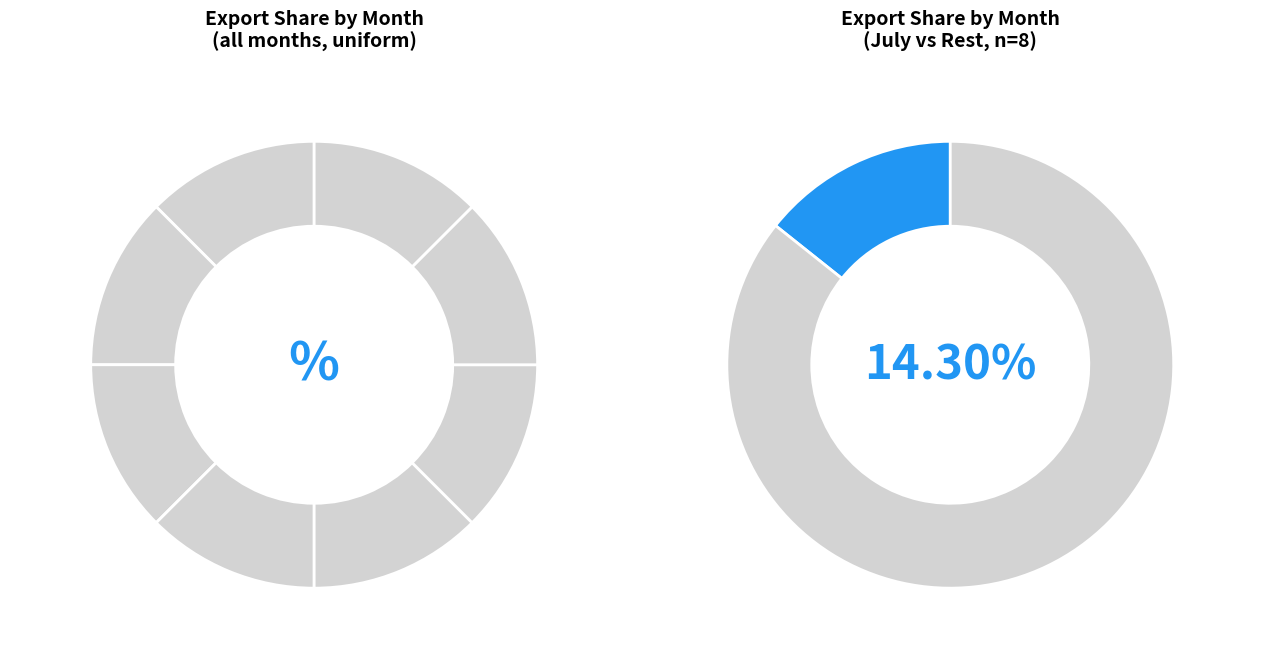

To the nearest percent, what percentage of the pie is July?

14%